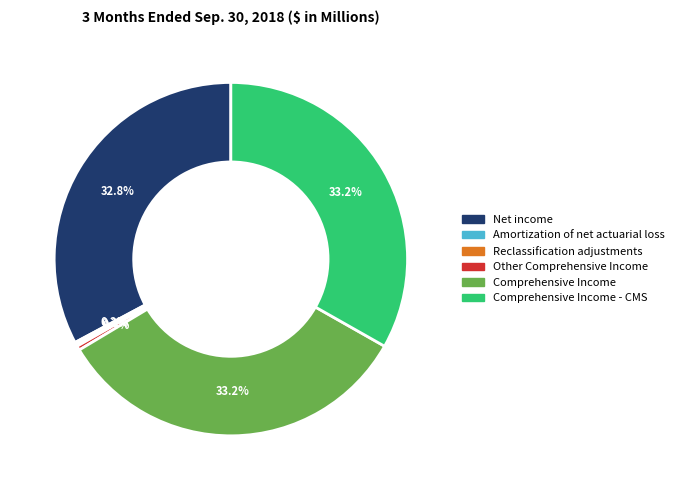

What percentage is the Net income slice, to the nearest percent?

33%